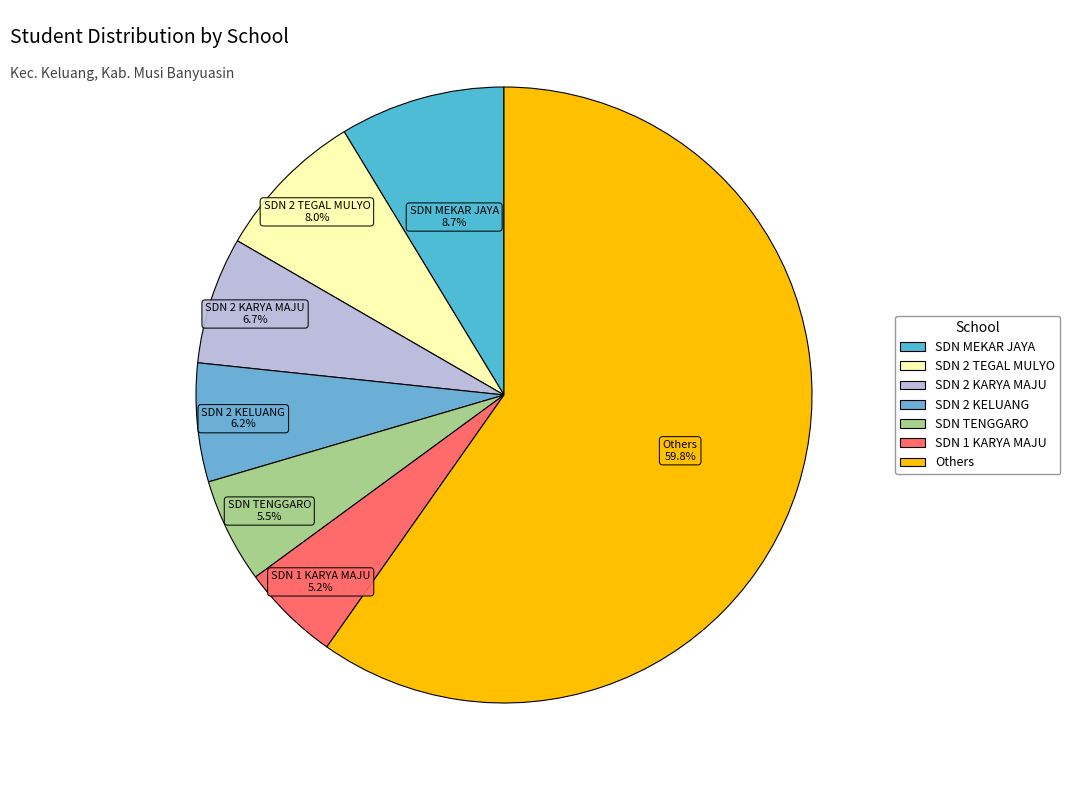

How many slices are in this pie chart?

7